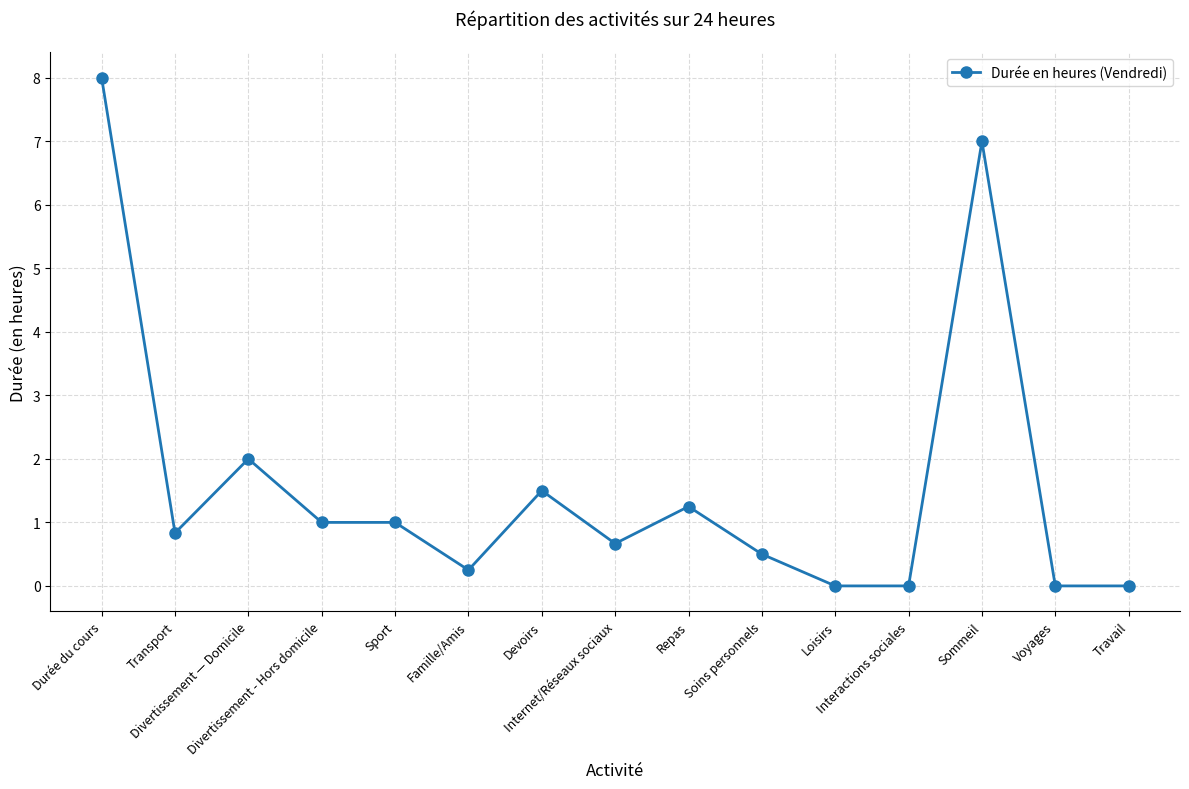

Is it true that the value at Soins personnels is 0.5?

True